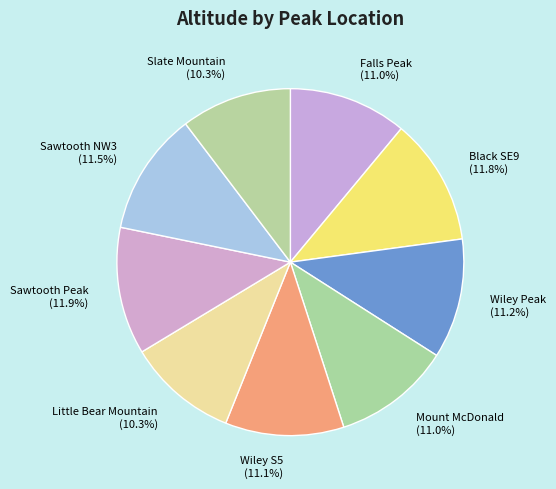

Which has a higher value, Wiley Peak or Little Bear Mountain?

Wiley Peak